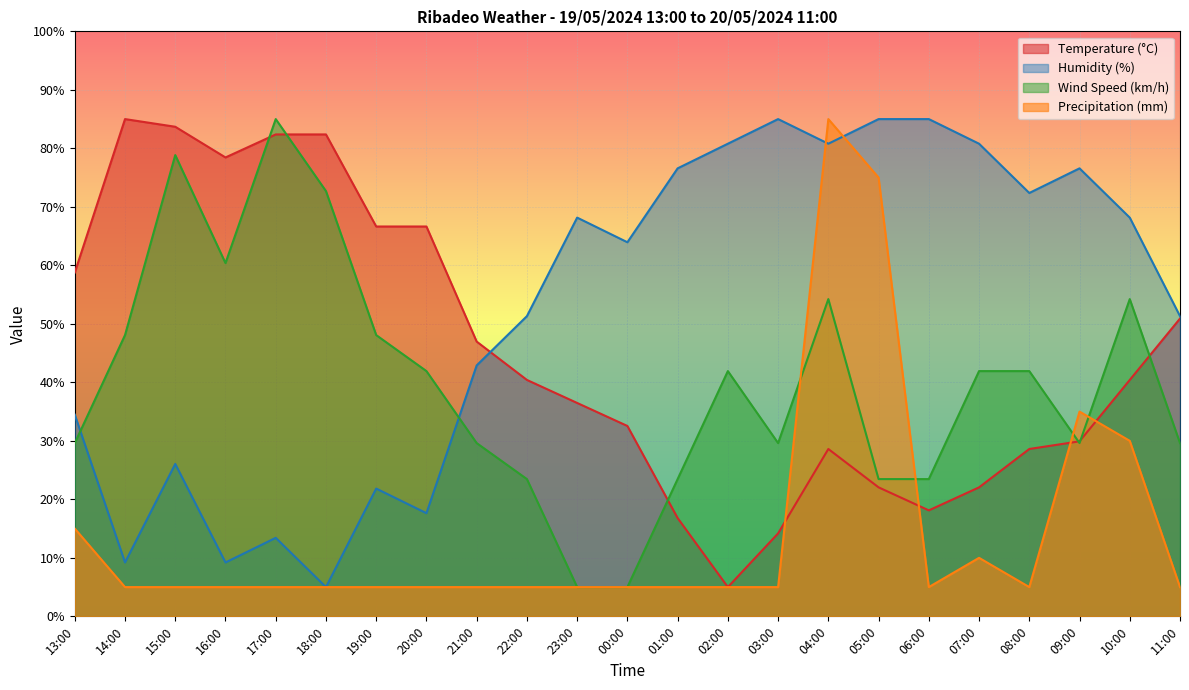

What value does the Temperature (°C) series have at 02:00?

5.0